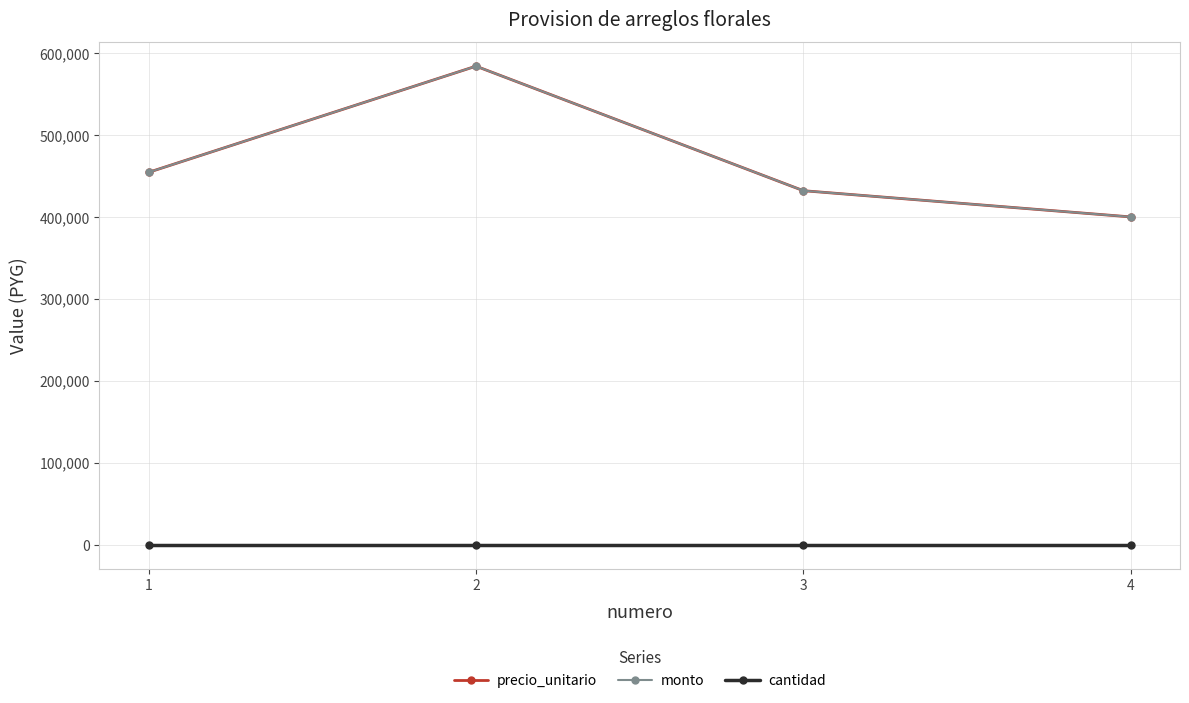

Where is monto nearest to the value 491999?

1